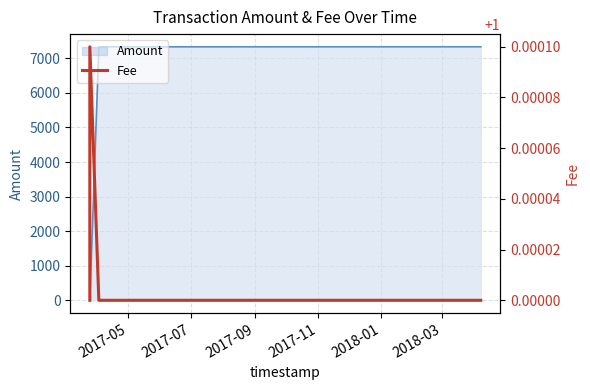

True or false: Amount has more than 2 points higher than both neighbors.

False